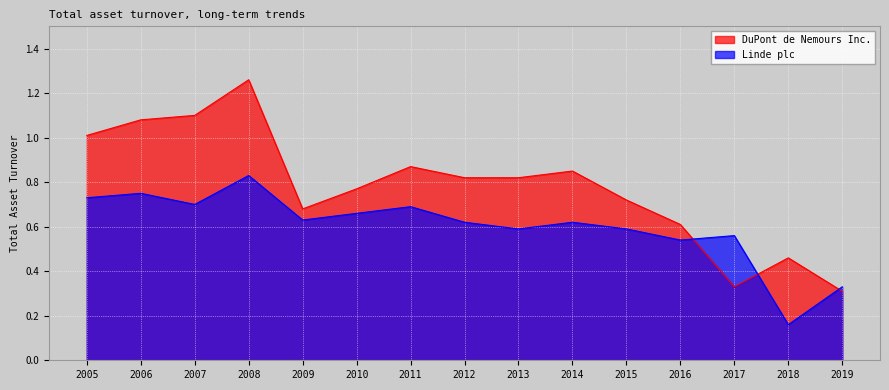

List the labels in order of Linde plc value, smallest first.

2018, 2019, 2016, 2017, 2013, 2015, 2012, 2014, 2009, 2010, 2011, 2007, 2005, 2006, 2008